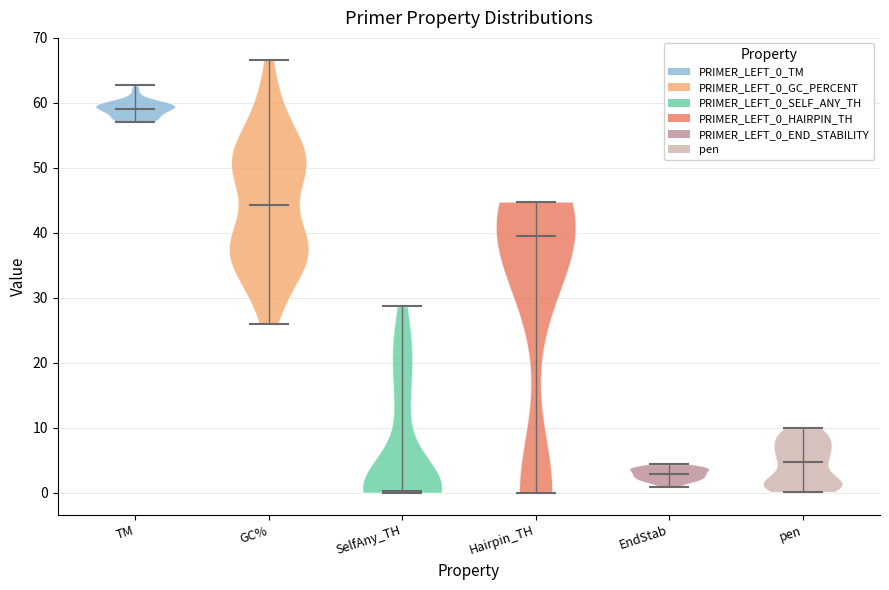

Which violin has the highest median line?

TM